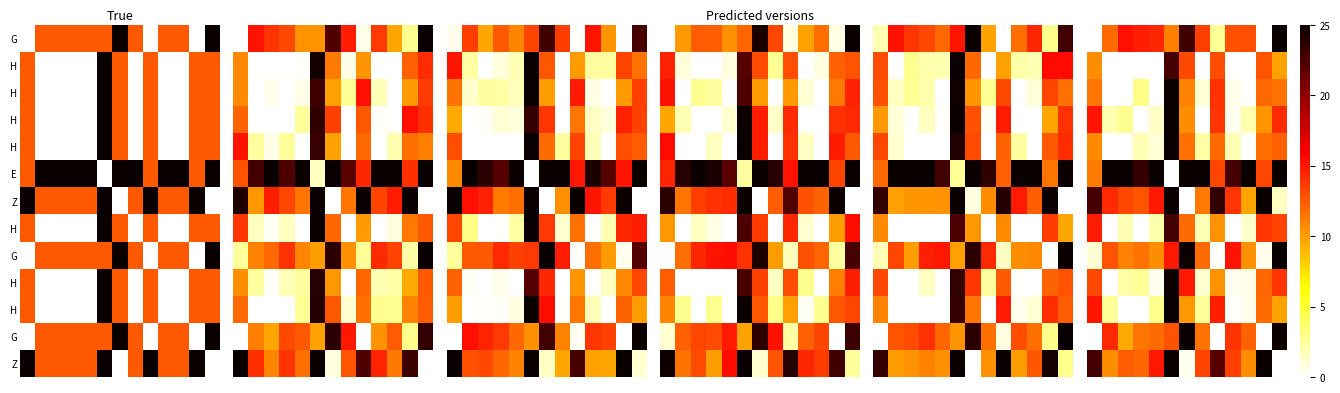

What is the greatest value displayed?

25.0